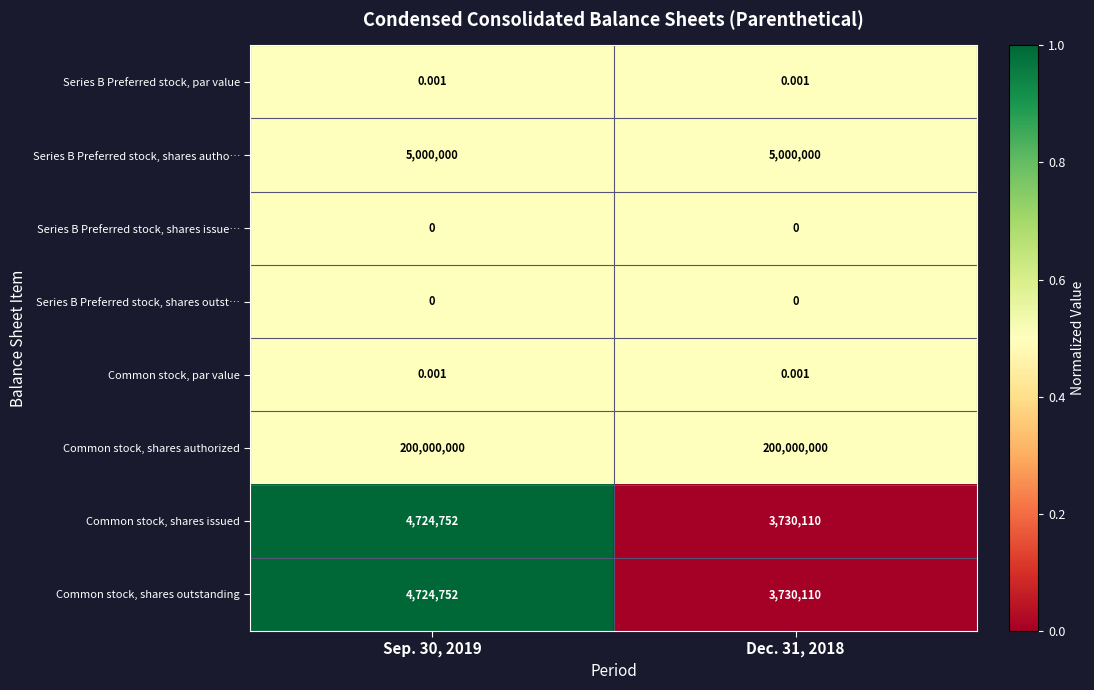

Which series has the largest total across all categories?

Common stock, shares authorized